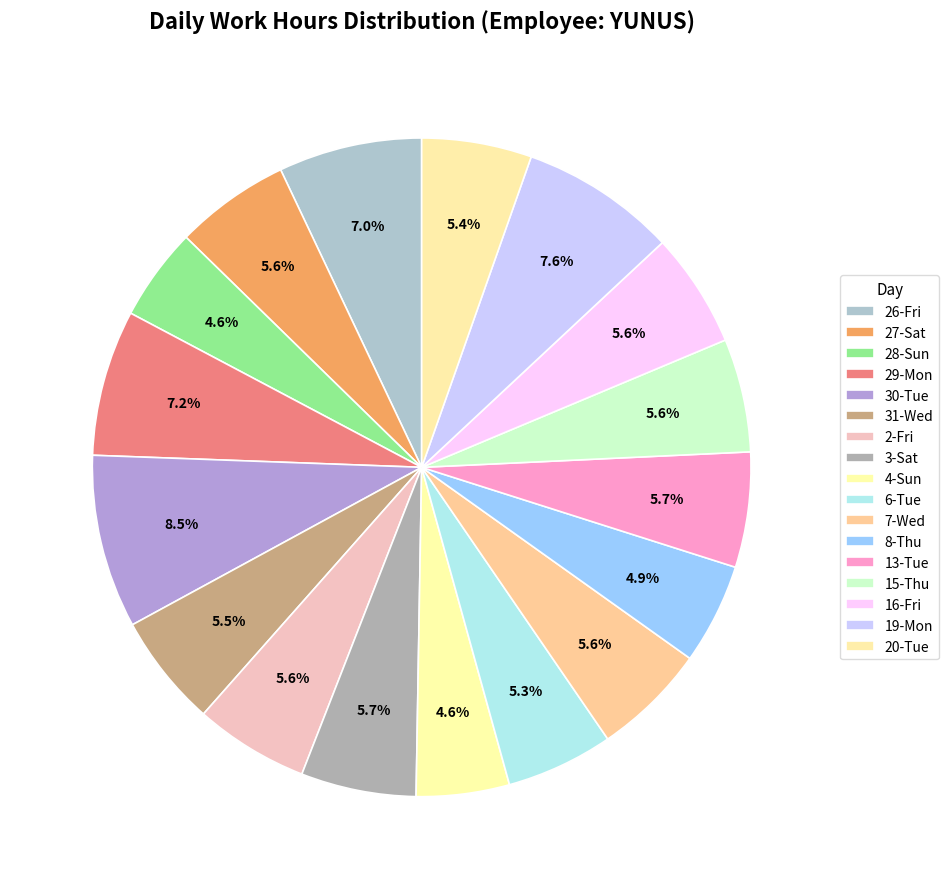

How many slices are in this pie chart?

17